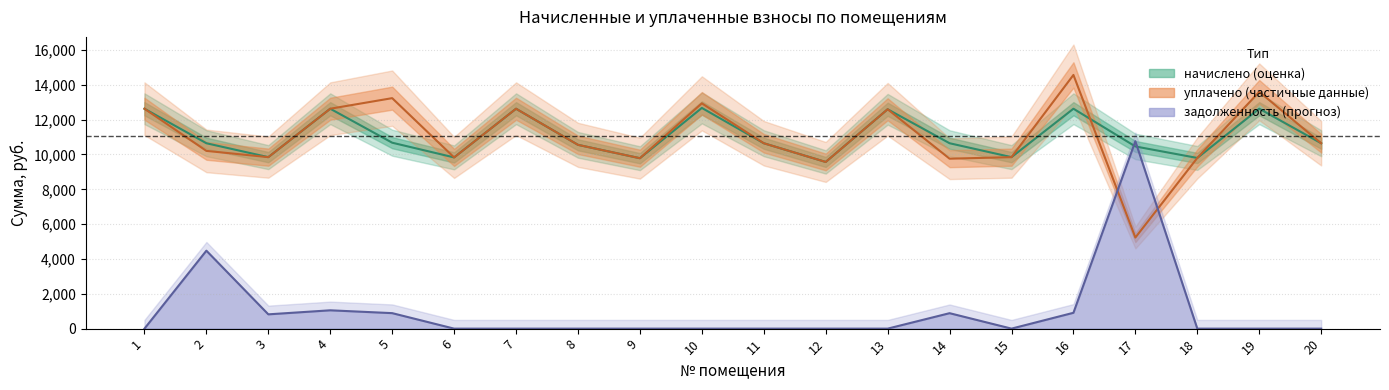

What is the spread (max minus min) of values at 17?

5529.7